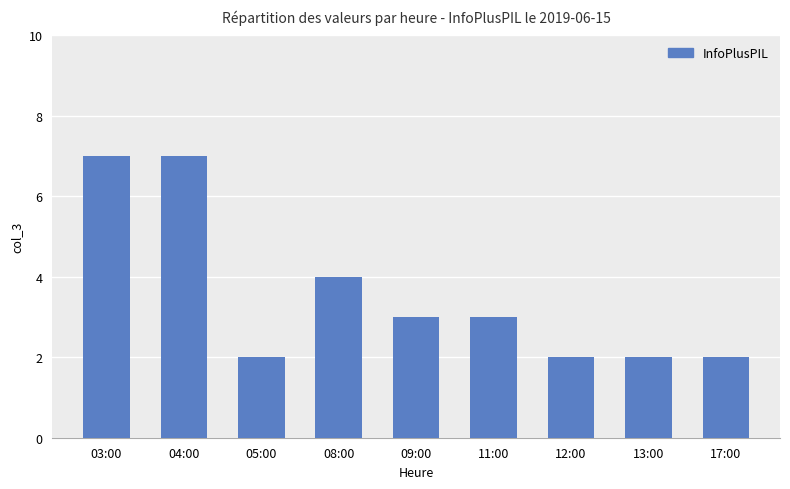

Reading left to right, transcribe all the data shown in this chart.

03:00=7	04:00=7	05:00=2	08:00=4	09:00=3	11:00=3	12:00=2	13:00=2	17:00=2